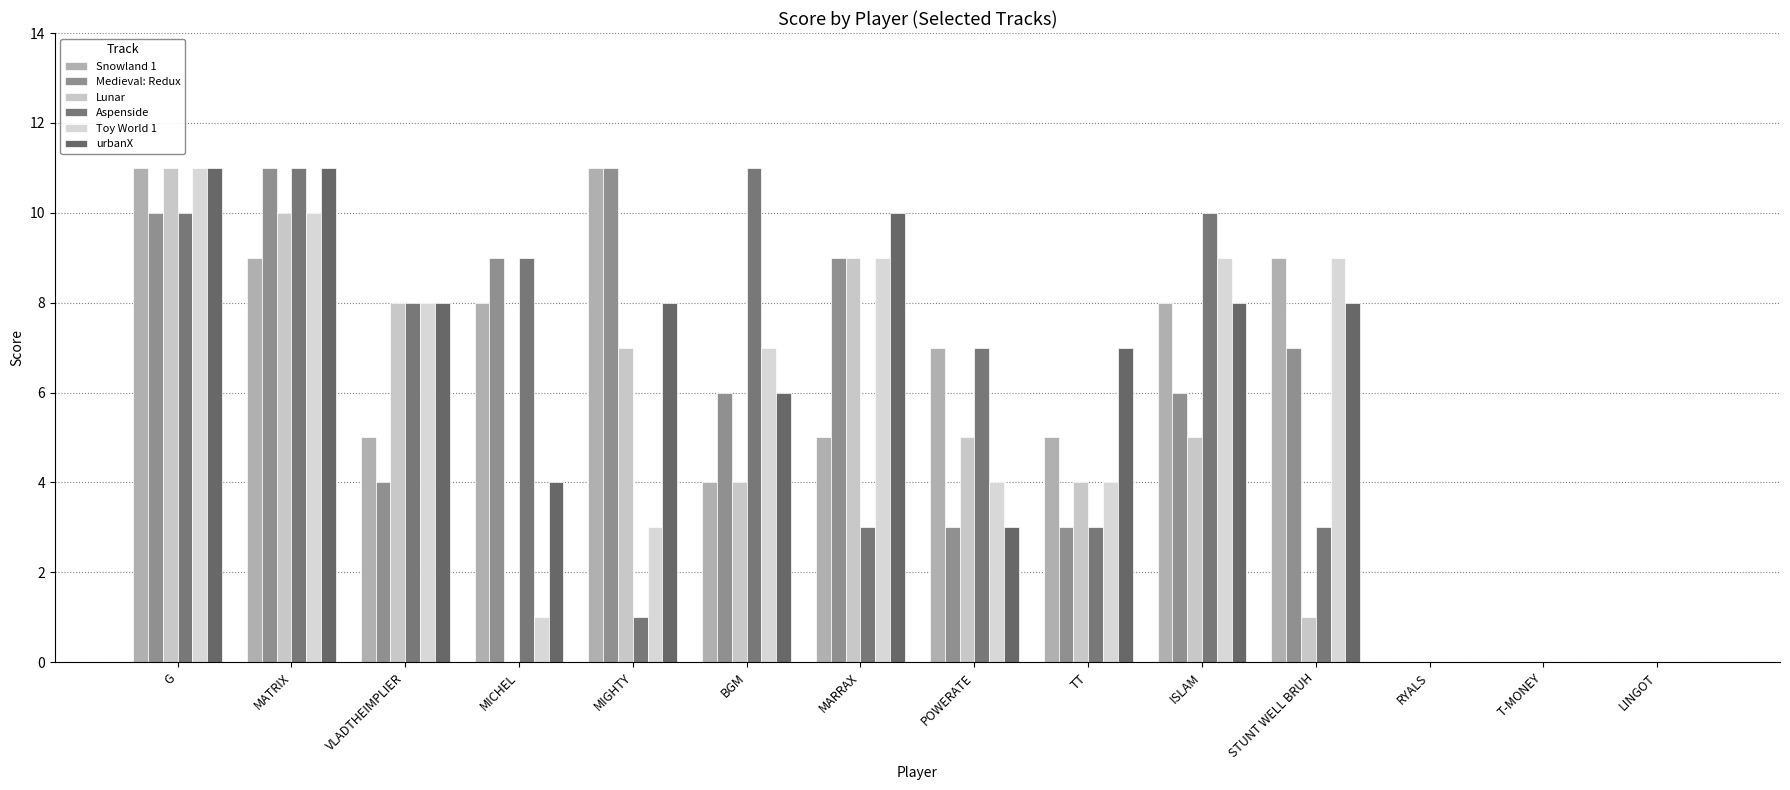

Does the chart contain stacked bars?

No